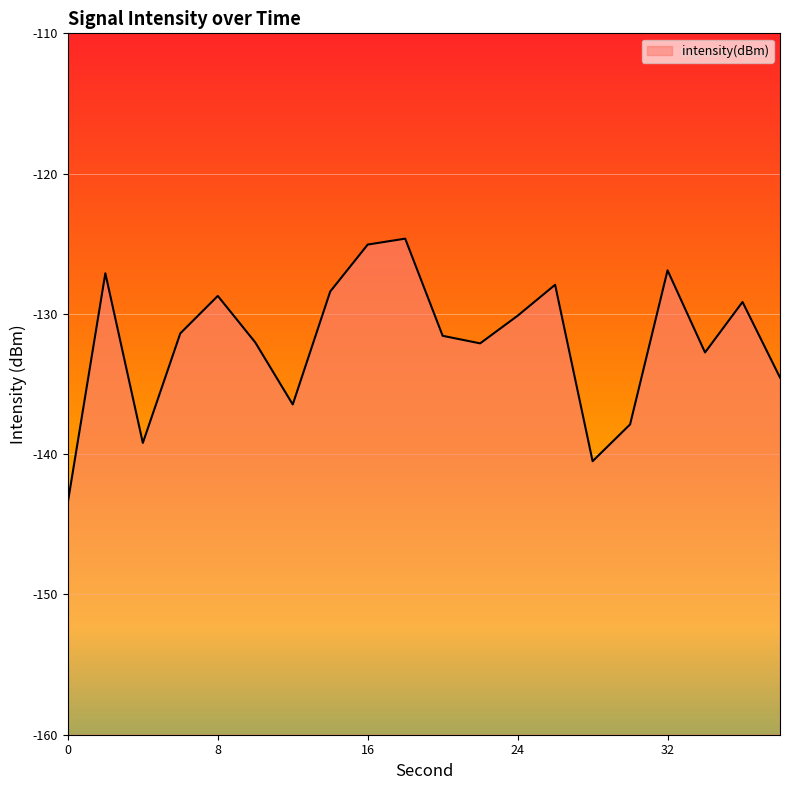

What is the change in value from 4 to 38?

+4.7